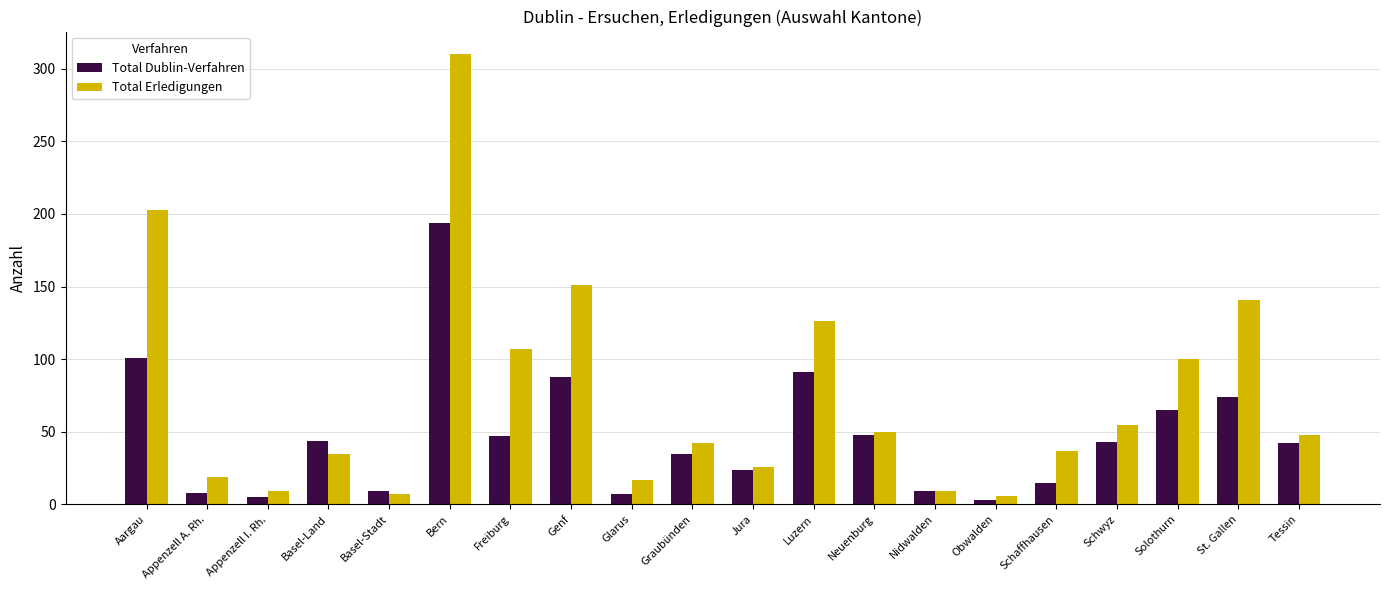

How many distinct data groups are displayed?

2